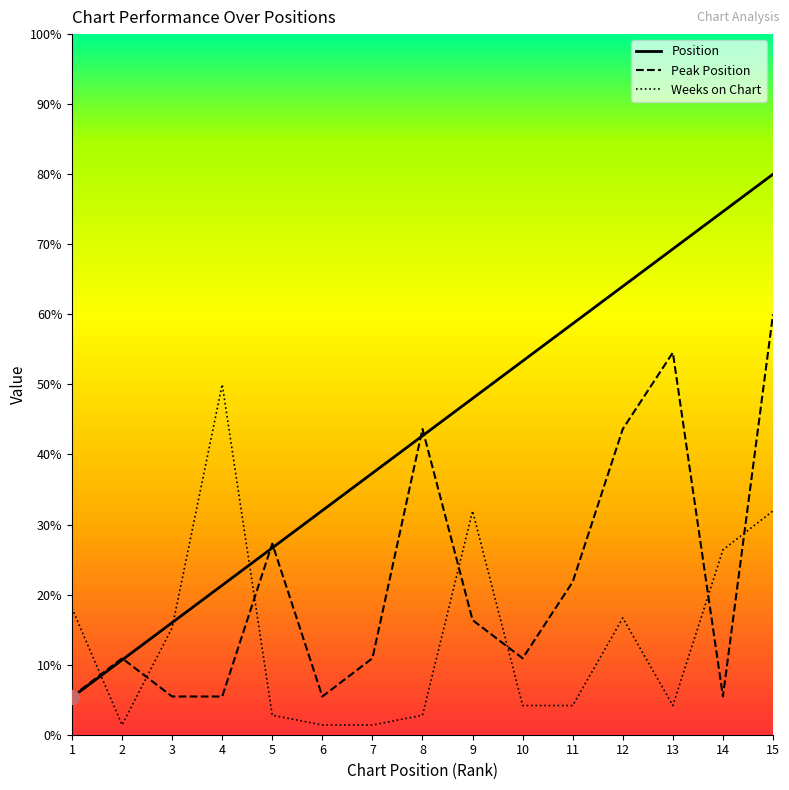

What are all the series names shown in the legend?

Position, Peak Position, Weeks on Chart